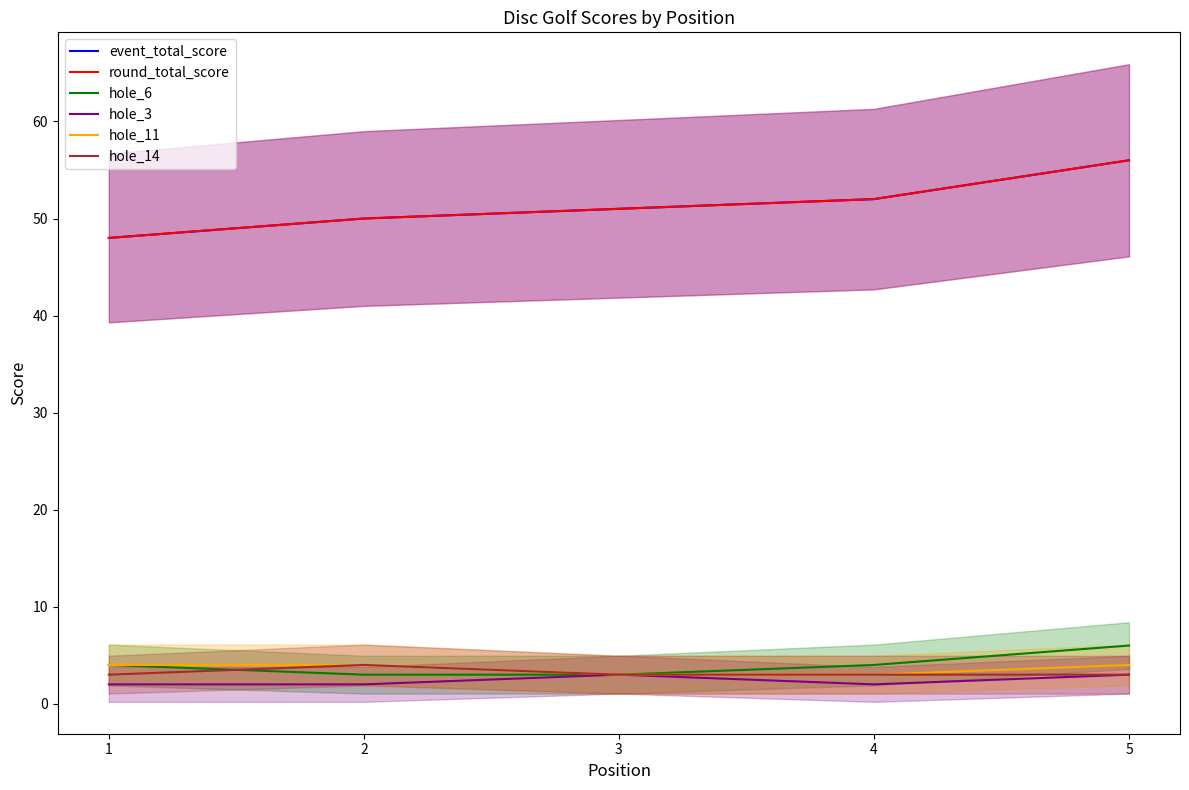

What is the value of the hole_11 point at the 5th from the left?

4